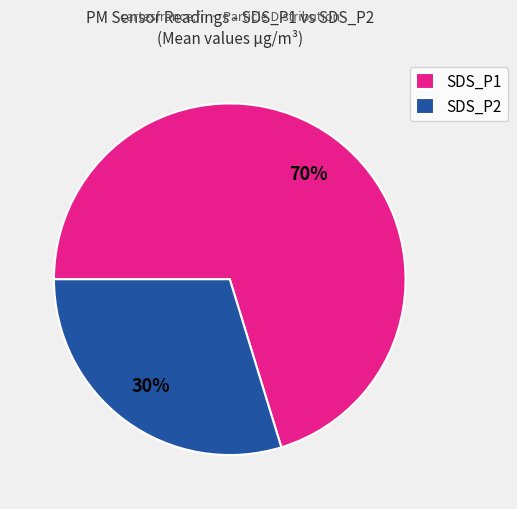

Which category has the biggest portion of the pie?

SDS_P1